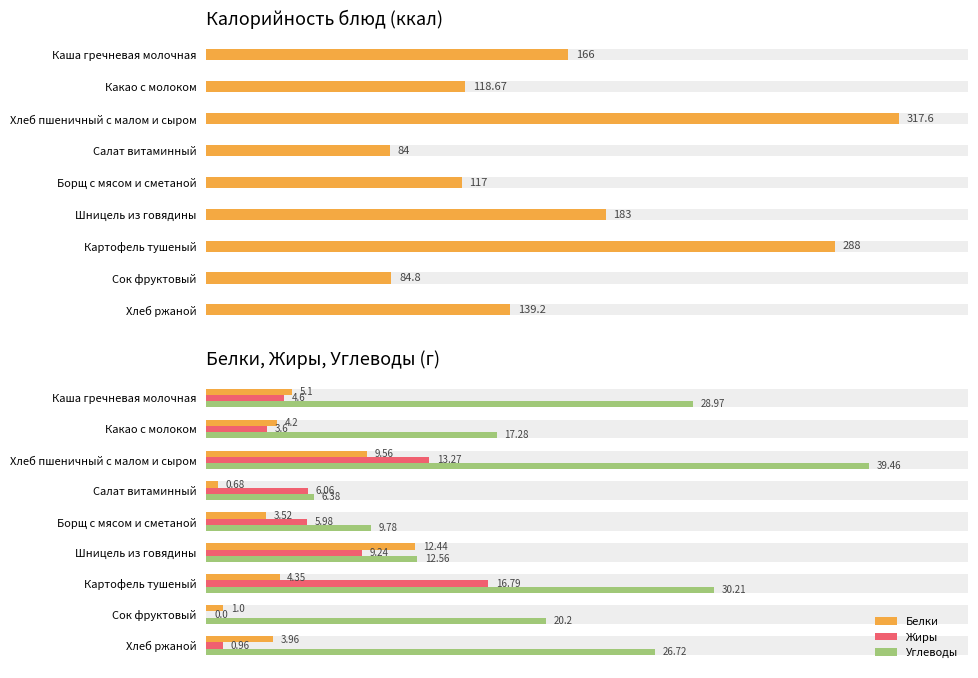

What is the value of the Белки bar at the 2nd from the left?

4.2